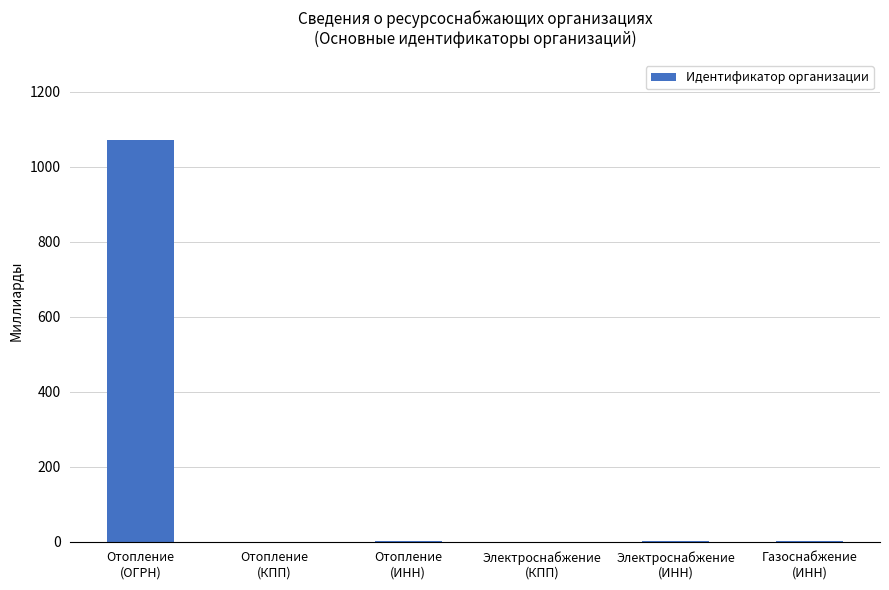

What value does the data have at Газоснабжение
(ИНН)?

2.6